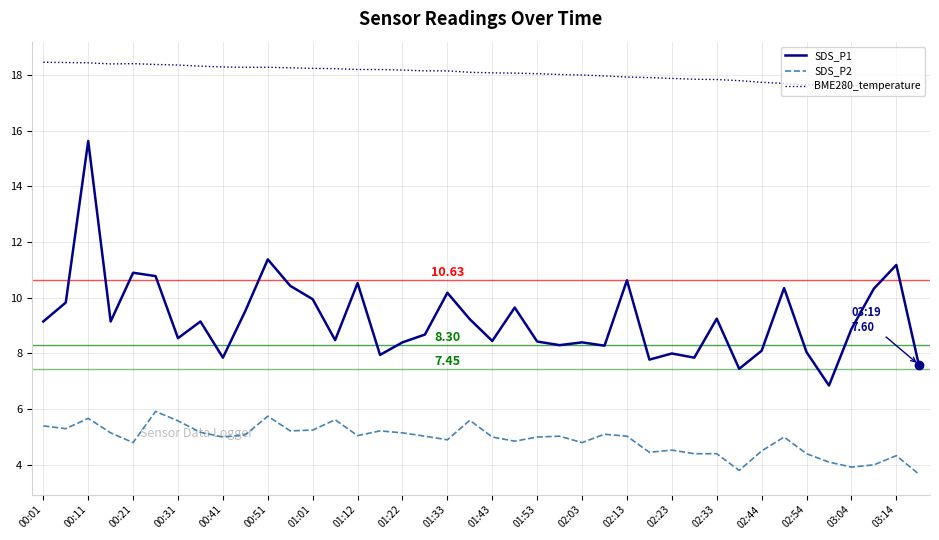

Rank the series by their maximum value, from highest to lowest.

BME280_temperature, SDS_P1, SDS_P2